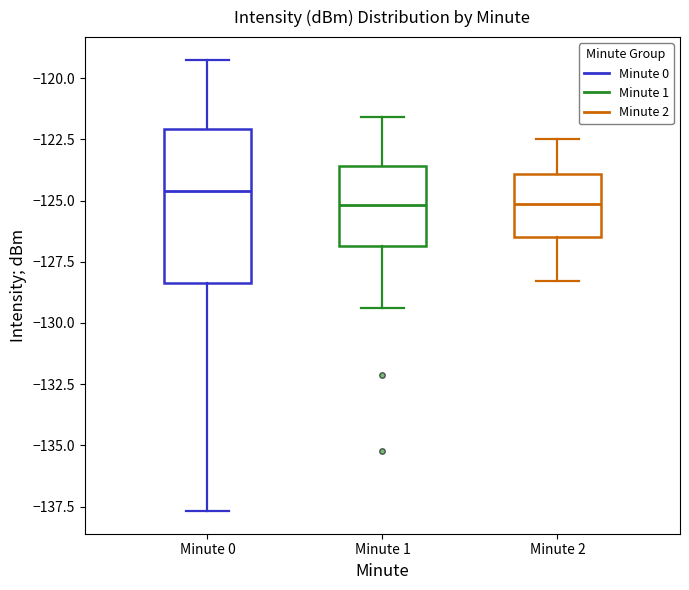

Reading left to right, transcribe this box plot: for each box, give where its median line is, the range the box spans, and where its two whiskers end, as read against the y-axis. The values are not printed on the chart, so give them approximately, as read against the axis.

Minute 0: median -124.5, box -128.5 to -122.0, whiskers -137.5 to -119.5
Minute 1: median -125.0, box -127.0 to -123.5, whiskers -129.5 to -121.5
Minute 2: median -125.0, box -126.5 to -124.0, whiskers -128.5 to -122.5